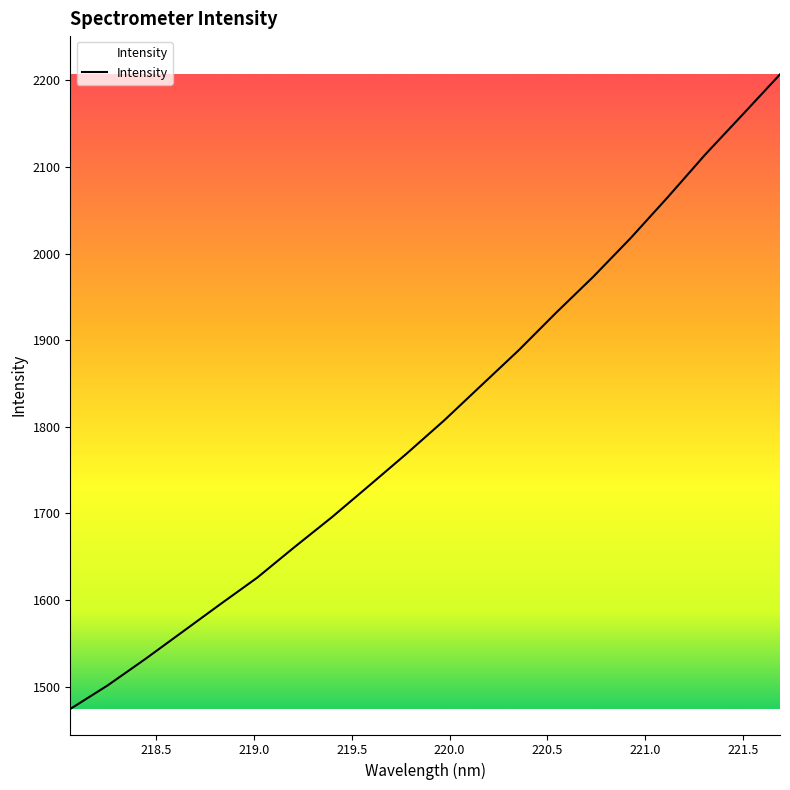

Is this an area chart (filled region under the line)?

No